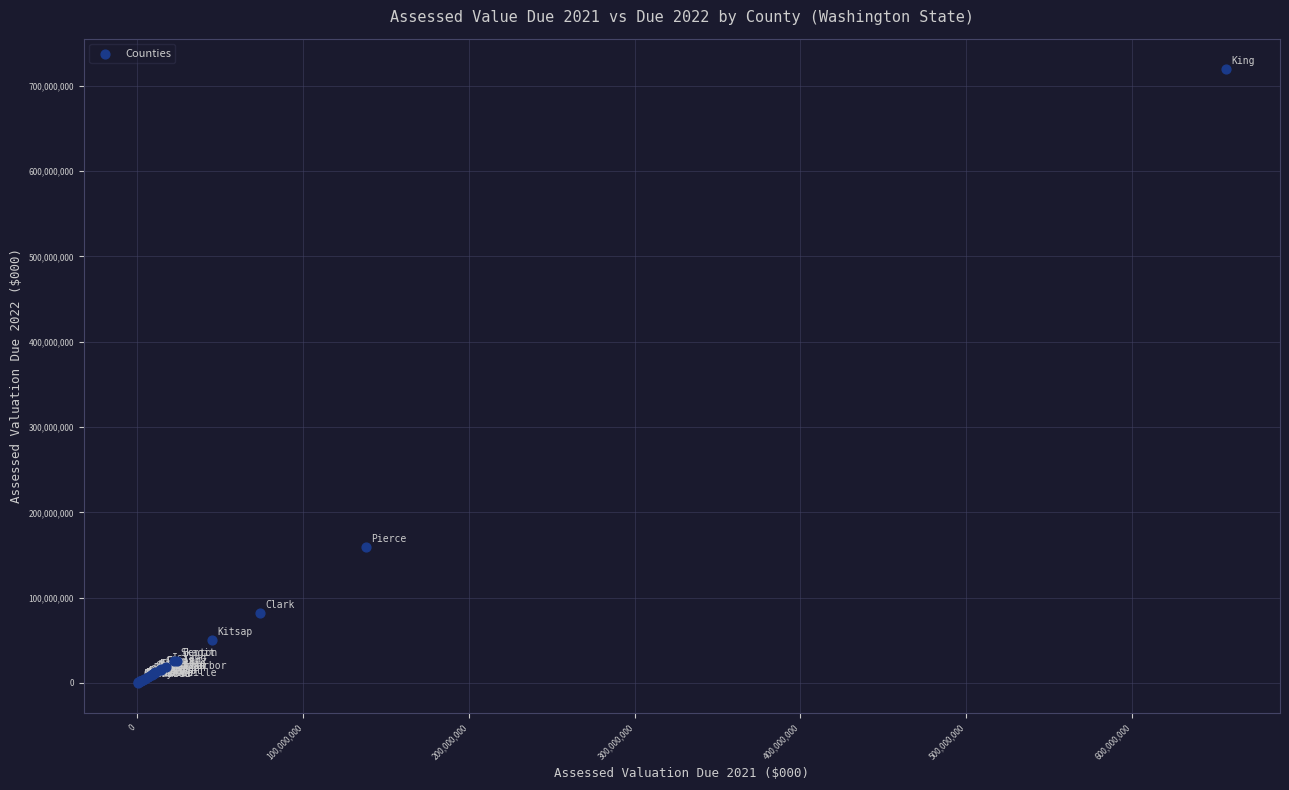

What Y value in the scatter plot is closest to 359919632?

159137006.3